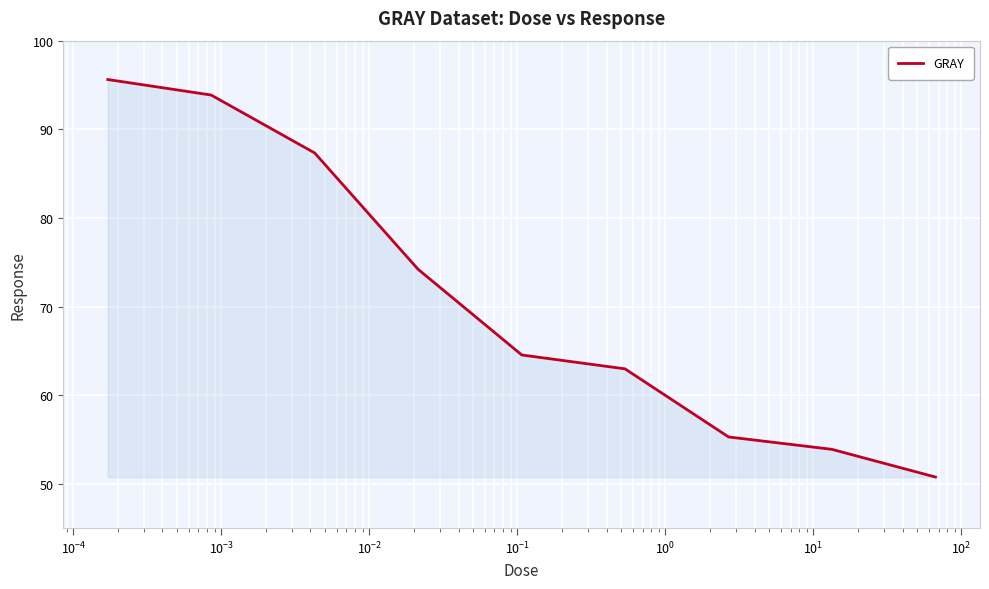

What is the difference between the maximum and minimum values?

44.9